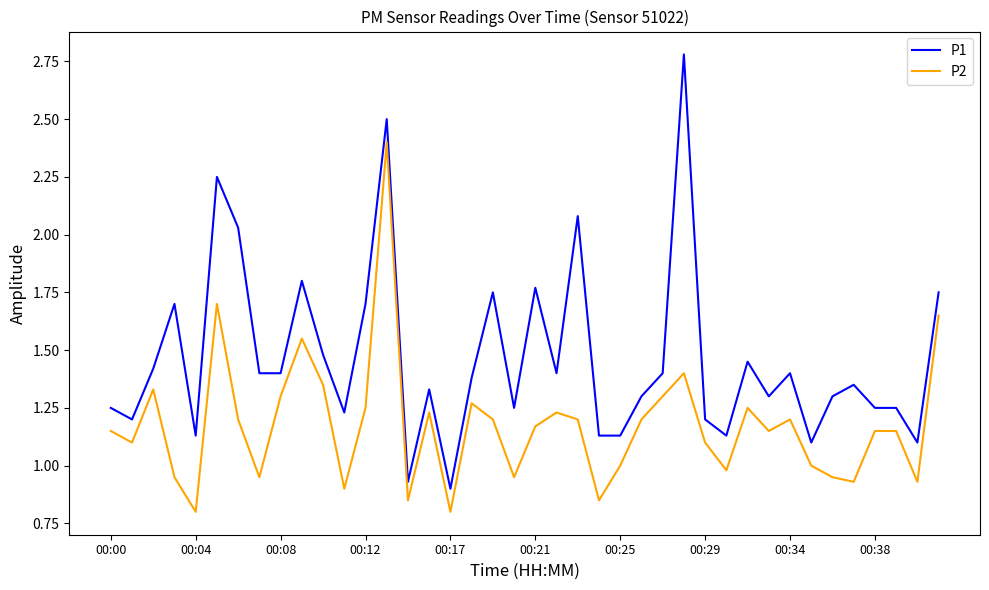

True or false: P1 and P2 cross at least once.

False